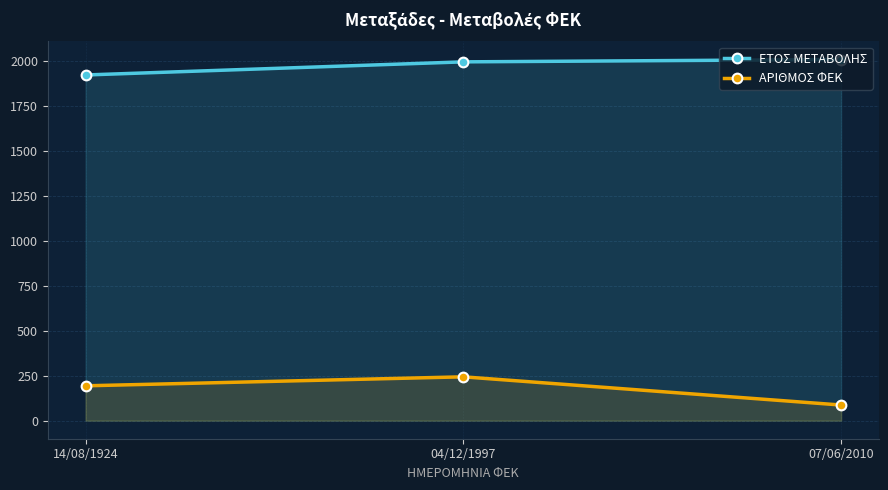

At which label does ΑΡΙΘΜΟΣ ΦΕΚ reach its minimum?

07/06/2010